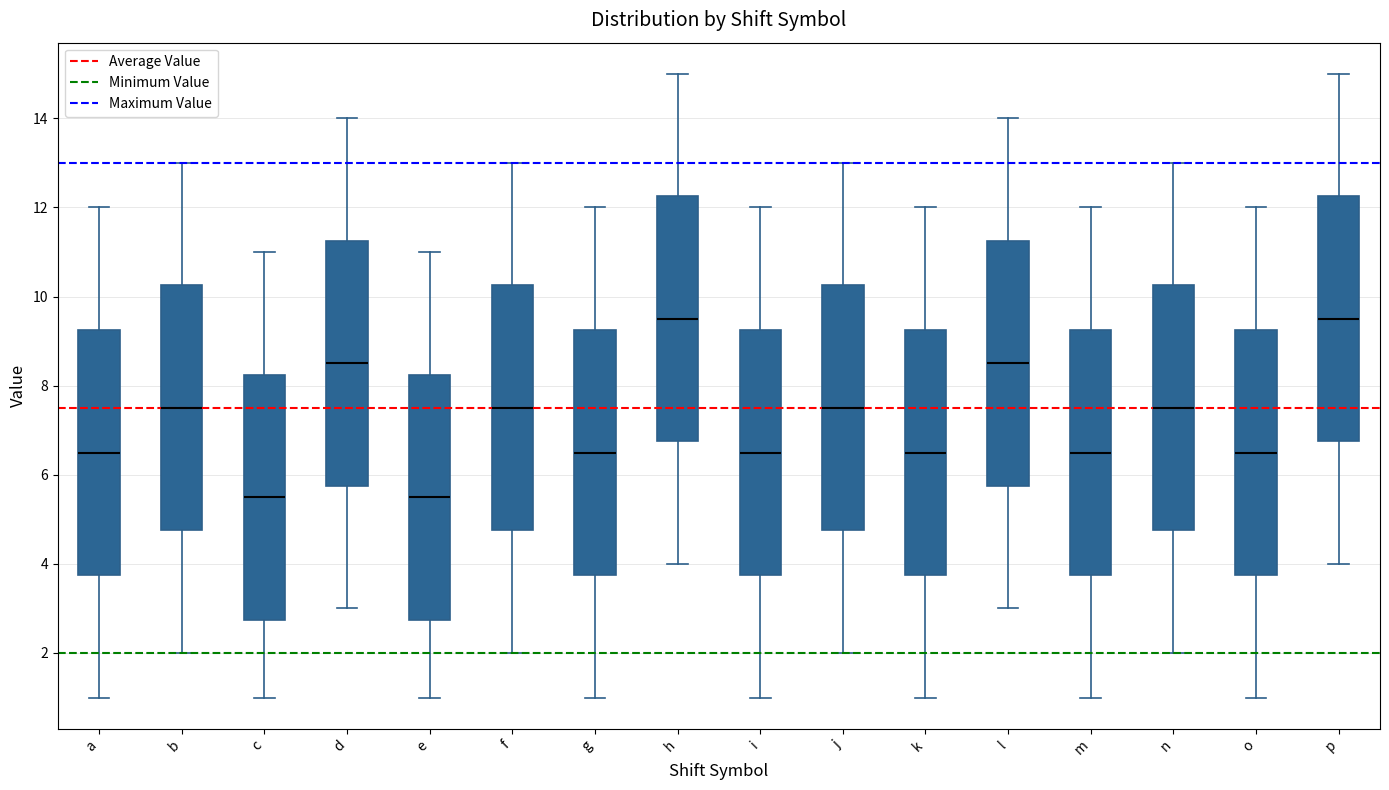

Reading left to right, read every box against the y-axis: the position of its median line, the range the box covers, and the ends of its whiskers. The values are not printed on the chart, so give them approximately, as read against the axis.

a: median 6.6, box 3.8 to 9.2, whiskers 1.0 to 12.0
b: median 7.6, box 4.8 to 10.2, whiskers 2.0 to 13.0
c: median 5.6, box 2.8 to 8.2, whiskers 1.0 to 11.0
d: median 8.6, box 5.8 to 11.2, whiskers 3.0 to 14.0
e: median 5.6, box 2.8 to 8.2, whiskers 1.0 to 11.0
f: median 7.6, box 4.8 to 10.2, whiskers 2.0 to 13.0
g: median 6.6, box 3.8 to 9.2, whiskers 1.0 to 12.0
h: median 9.6, box 6.8 to 12.2, whiskers 4.0 to 15.0
i: median 6.6, box 3.8 to 9.2, whiskers 1.0 to 12.0
j: median 7.6, box 4.8 to 10.2, whiskers 2.0 to 13.0
k: median 6.6, box 3.8 to 9.2, whiskers 1.0 to 12.0
l: median 8.6, box 5.8 to 11.2, whiskers 3.0 to 14.0
m: median 6.6, box 3.8 to 9.2, whiskers 1.0 to 12.0
n: median 7.6, box 4.8 to 10.2, whiskers 2.0 to 13.0
o: median 6.6, box 3.8 to 9.2, whiskers 1.0 to 12.0
p: median 9.6, box 6.8 to 12.2, whiskers 4.0 to 15.0